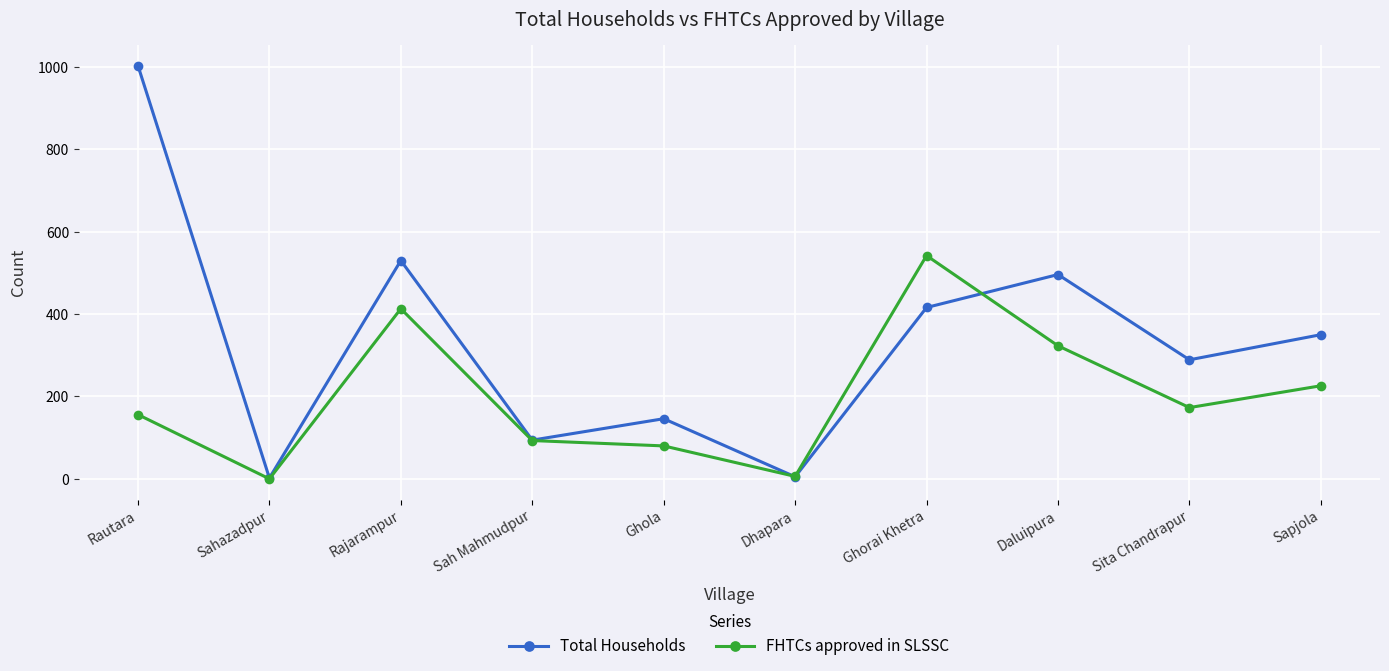

Which series has the largest total across all categories?

Total Households